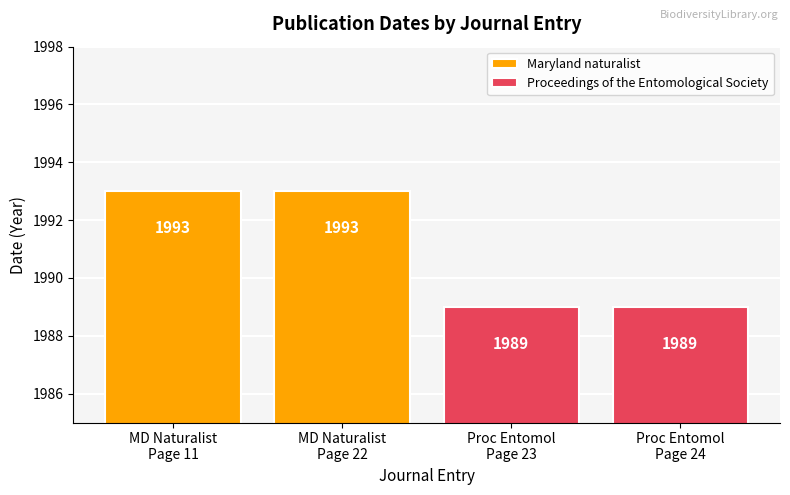

How many groups of bars are there?

2